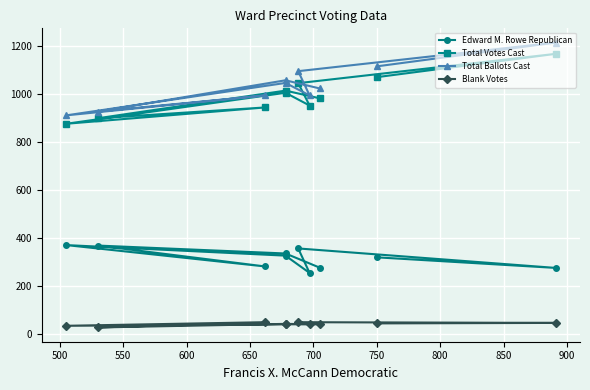

Between 850 and 550, which is larger?

550